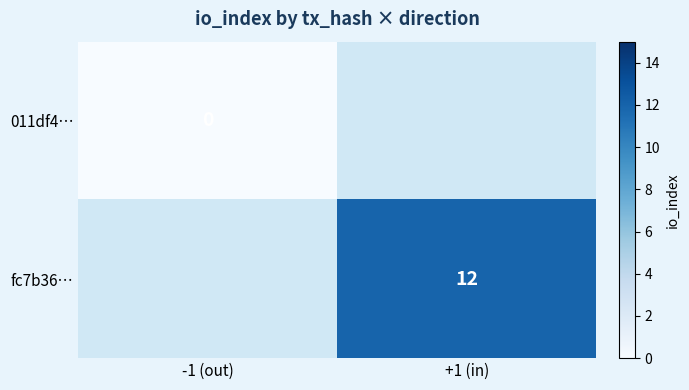

True or false: fc7b36… has a value of 12 at +1 (in).

True